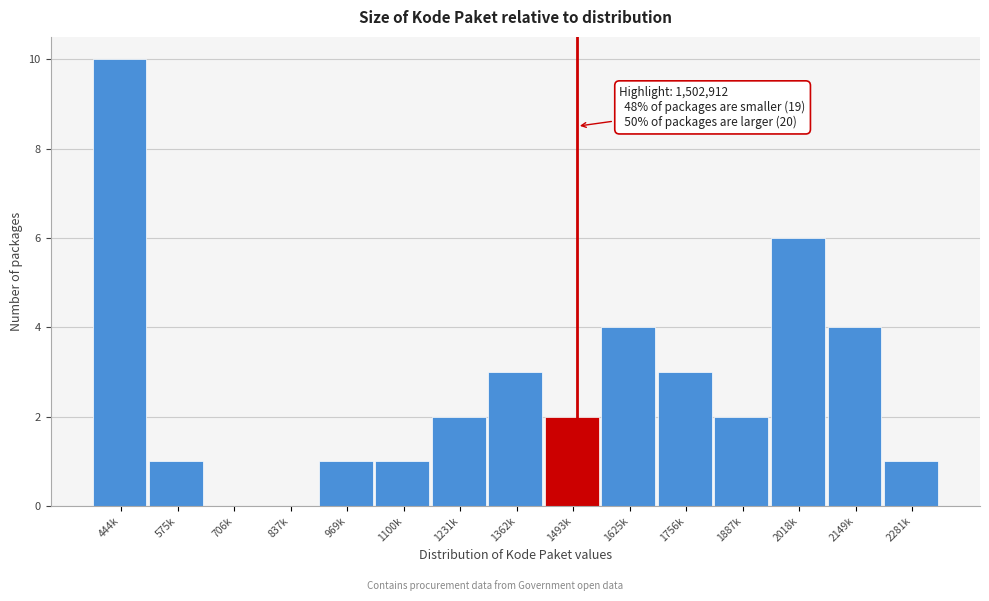

Reading right to left, transcribe all the data shown in this chart.

2281k=1	2149k=4	2018k=6	1887k=2	1756k=3	1625k=4	1493k=2	1362k=3	1231k=2	1100k=1	969k=1	837k=0	706k=0	575k=1	444k=10